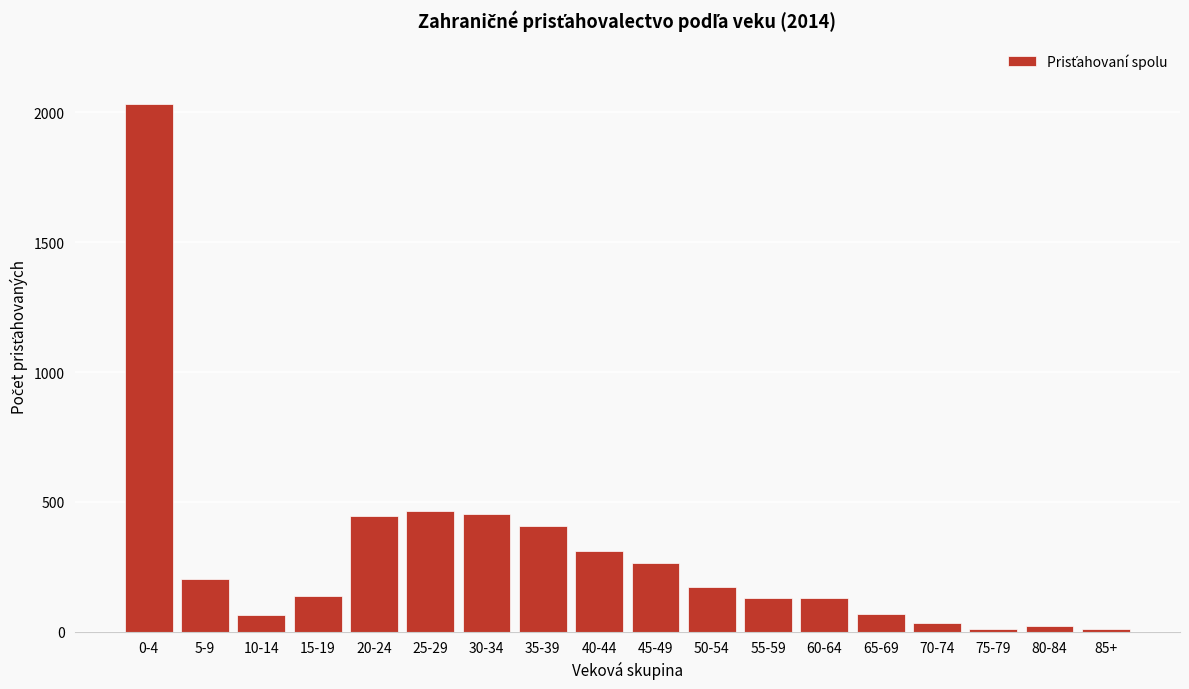

Which category has the highest value across all series?

0-4